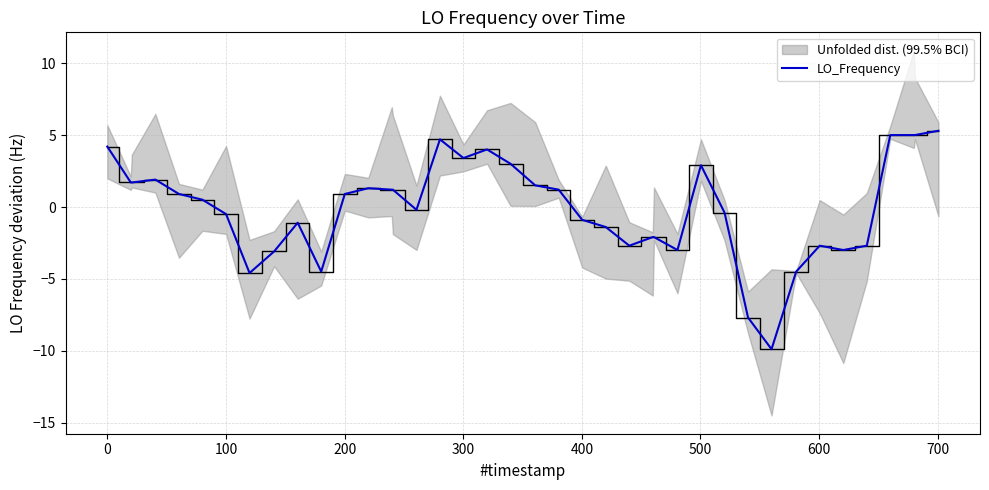

How many lines are shown in the chart?

1